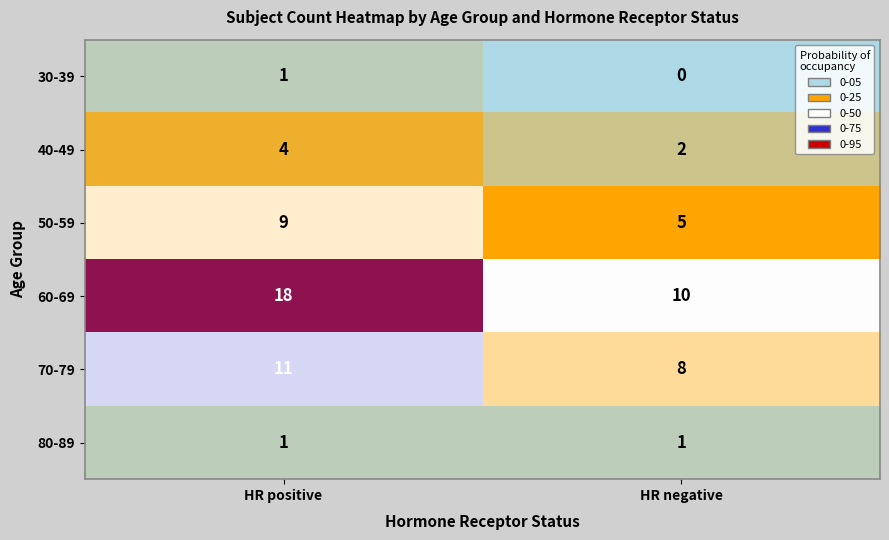

True or false: 40-49 has a value of 4 at HR positive.

True